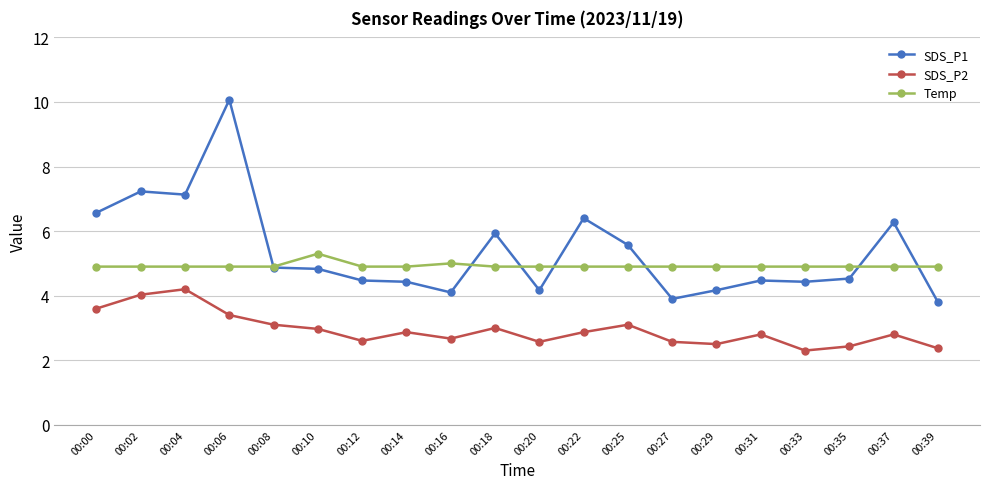

What is the sum of the SDS_P2 values at 00:00 and 00:35?

6.0